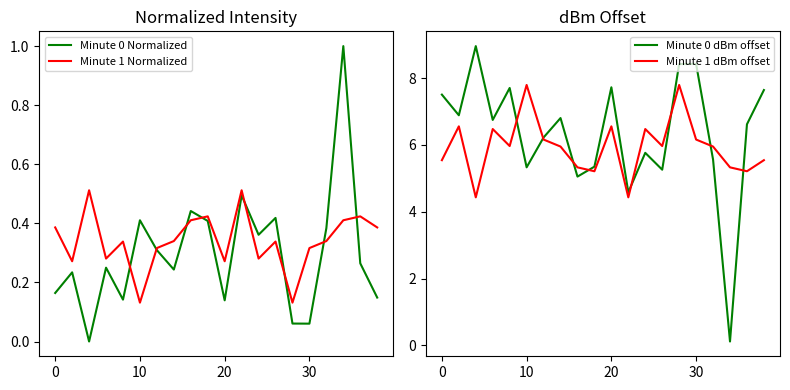

What are all the series names shown in the legend?

Minute 0 Normalized, Minute 1 Normalized, Minute 0 dBm offset, Minute 1 dBm offset